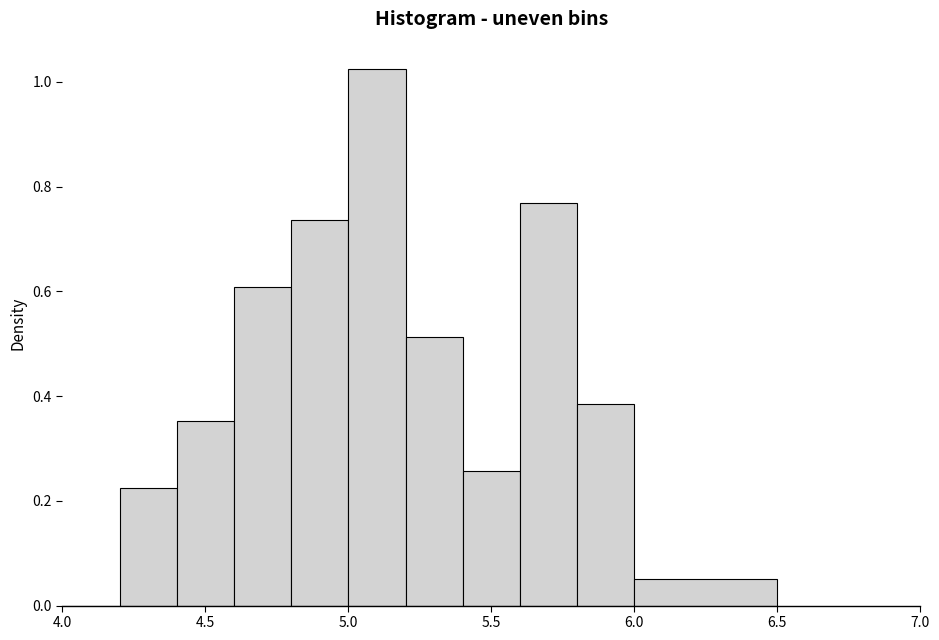

How tall is the bar that spans 4.6 to 4.8 on the x-axis? The values are not printed on the chart, so give them approximately, as read against the axis.

0.60